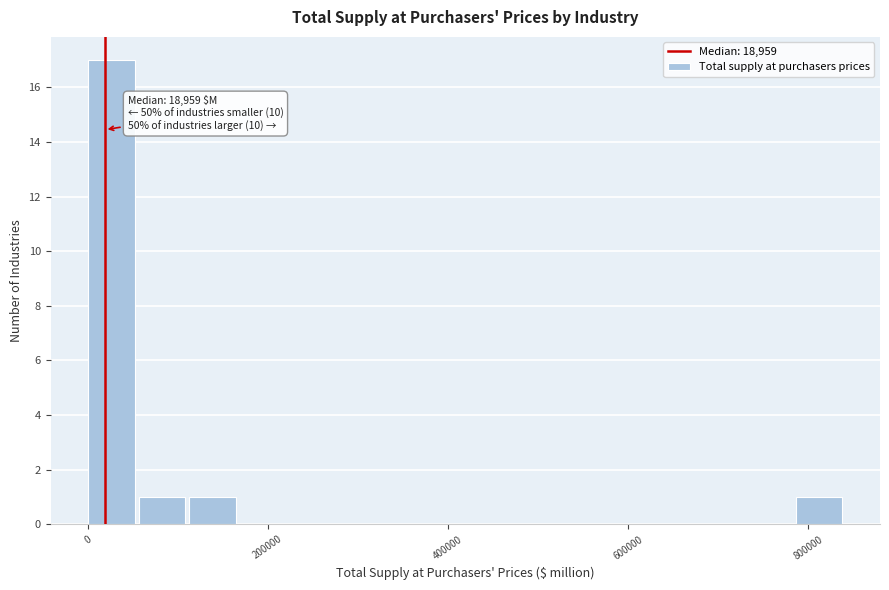

Read against the x-axis, roughly where is the centre of the tallest bar?

20000